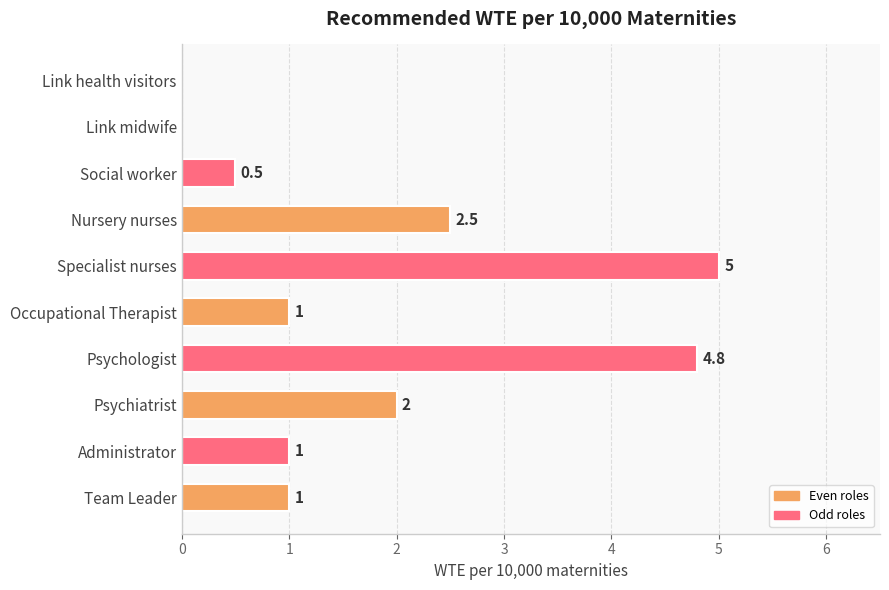

Read the value at Nursery nurses.

2.5